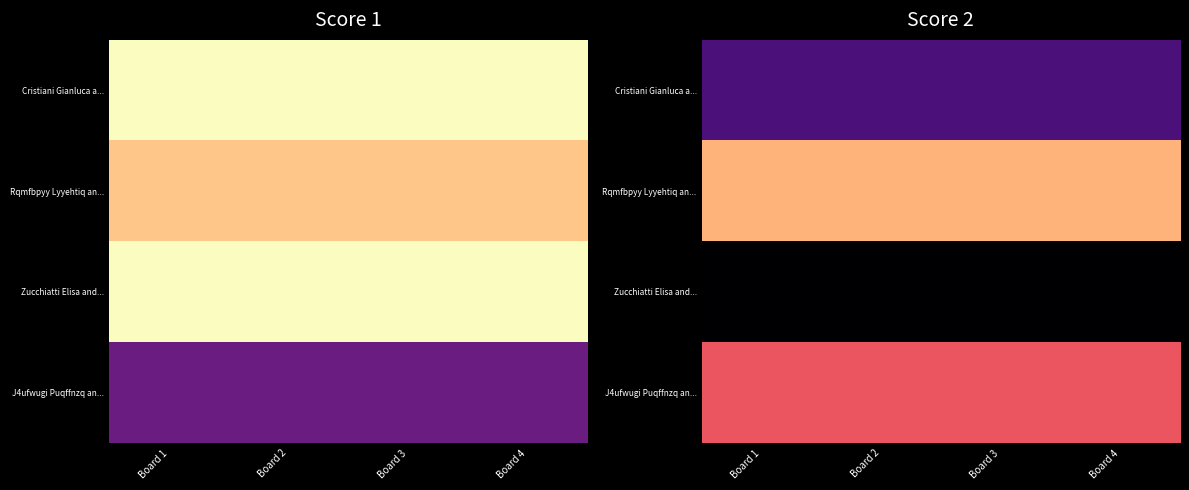

True or false: Zucchiatti Elisa and... has a value of 0 at Board 2.

True